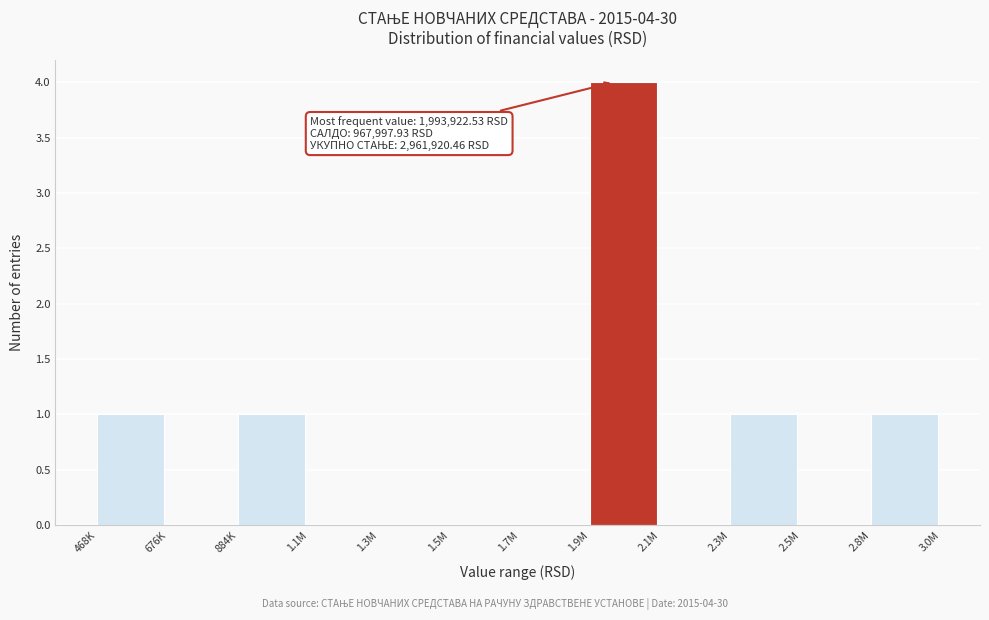

Reading left to right, transcribe all the data shown in this chart.

468K=1	676K=0	884K=1	1.1M=0	1.3M=0	1.5M=0	1.7M=0	1.9M=4	2.1M=0	2.3M=1	2.5M=0	2.8M=1